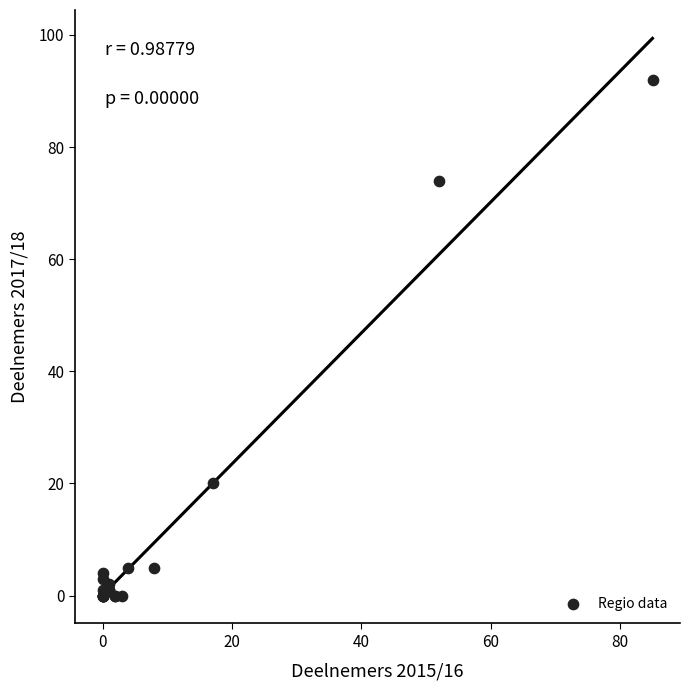

What Y value in the scatter plot is closest to 46?

20